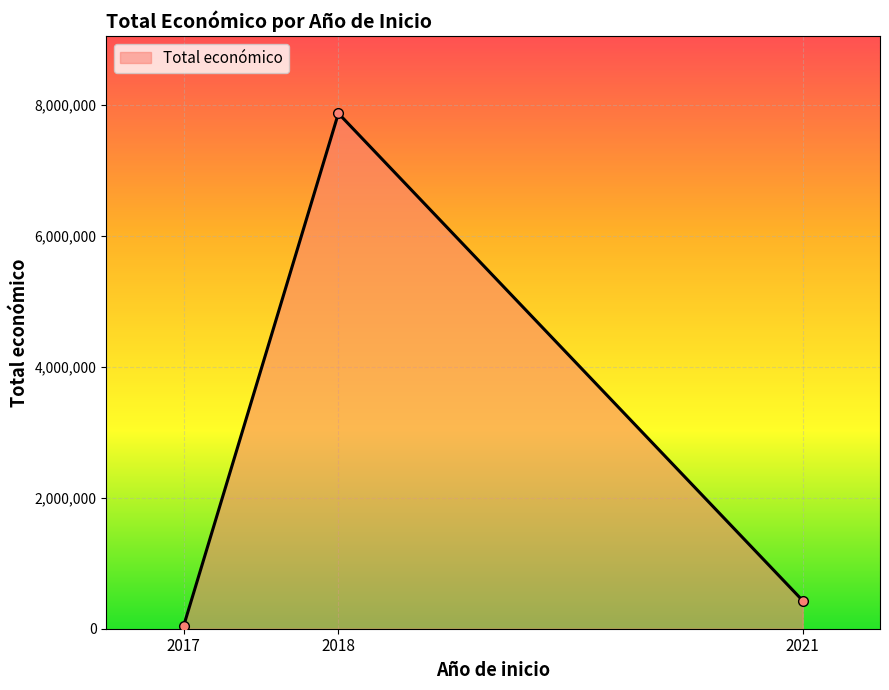

Count the number of data series in this chart.

1